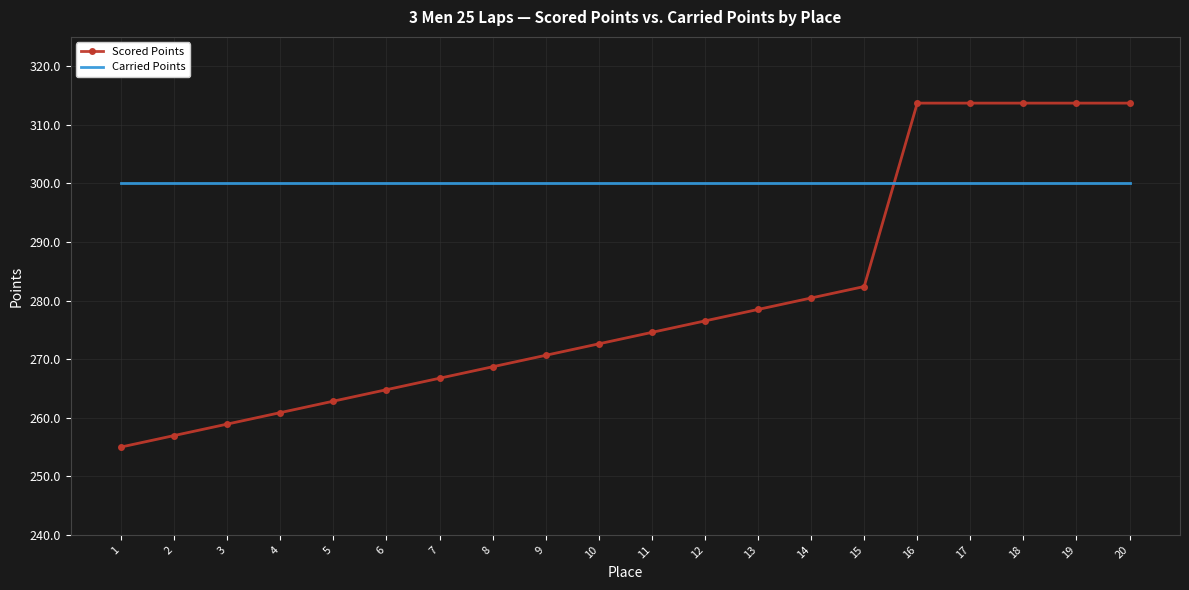

At how many categories does at least one series exceed 308?

5